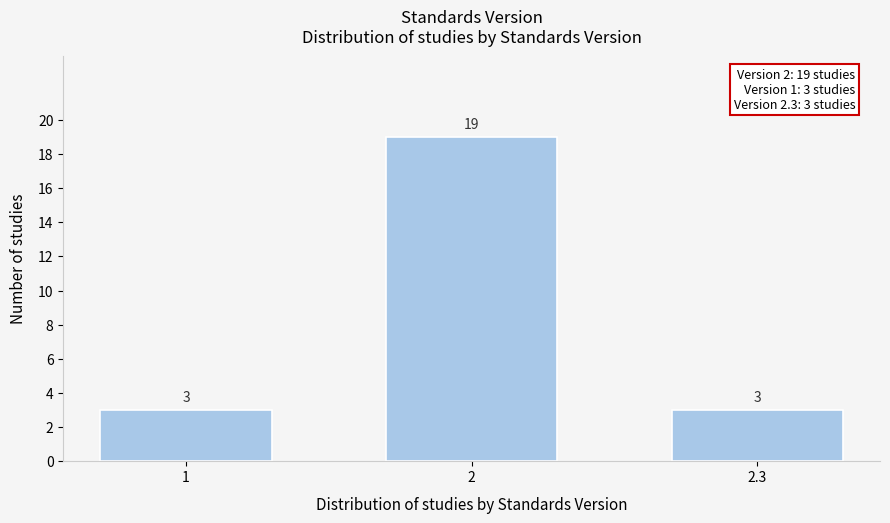

Reading right to left, transcribe all the data shown in this chart.

2.3=3	2=19	1=3